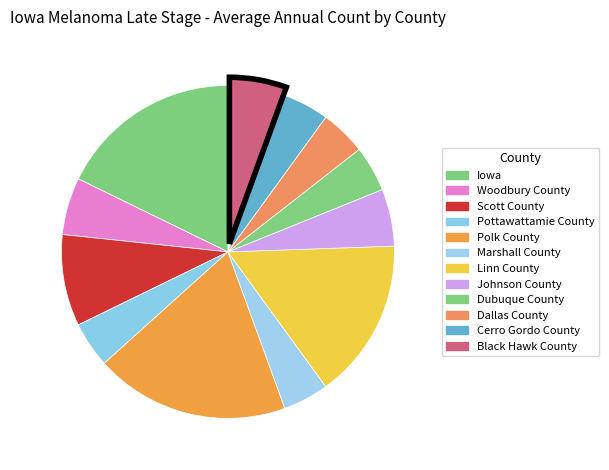

Does Linn County represent more than half of the total?

No